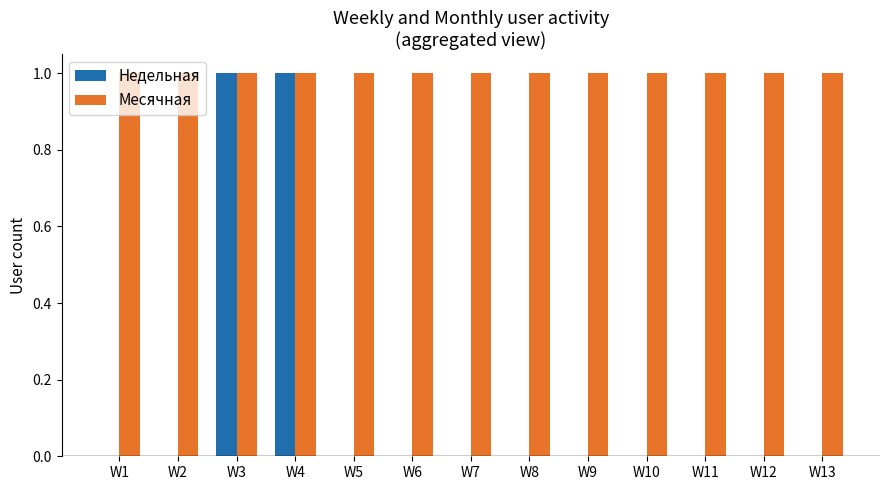

Which series has the largest total across all categories?

Месячная